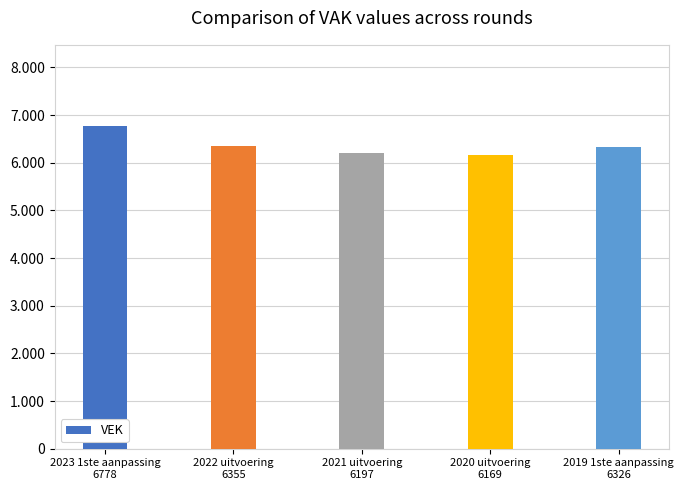

What is the label of the 2nd bar from the right?

2020 uitvoering
6169